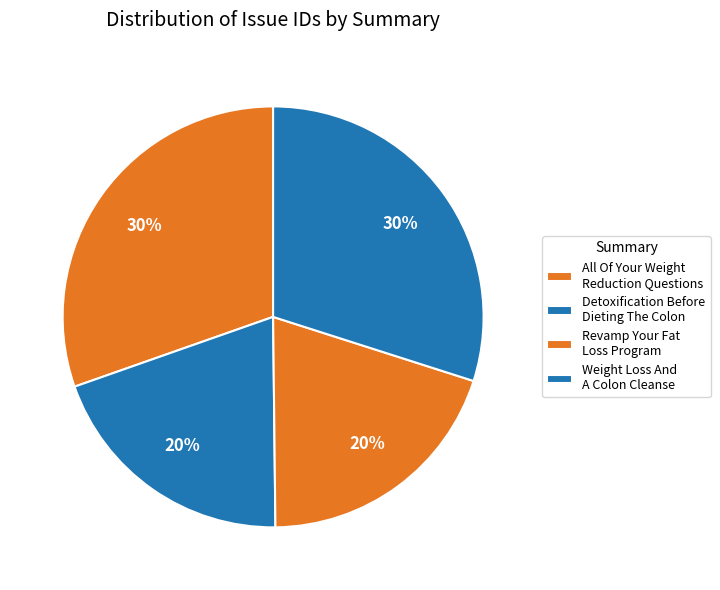

How many segments does this pie chart have?

4